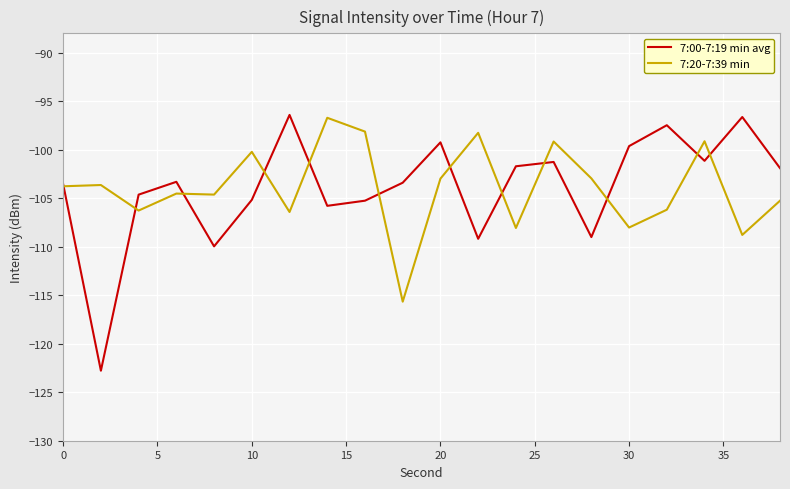

In 7:00-7:19 min avg, how many points are higher than both neighbors (excluding endpoints)?

6